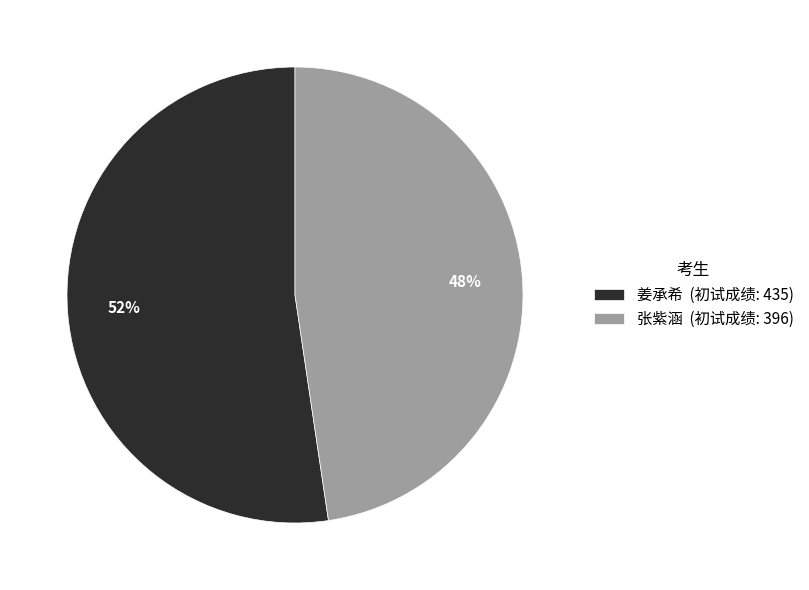

What is the majority slice?

姜承希